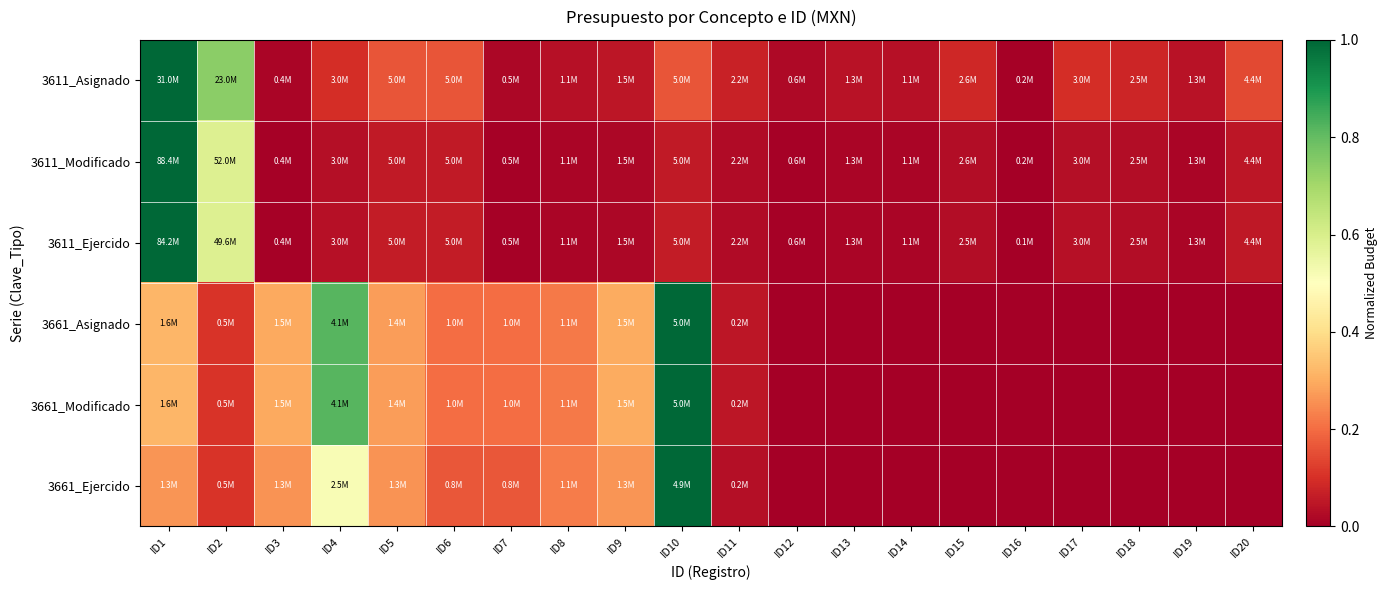

Which has a higher value, ID13 or ID9?

ID9